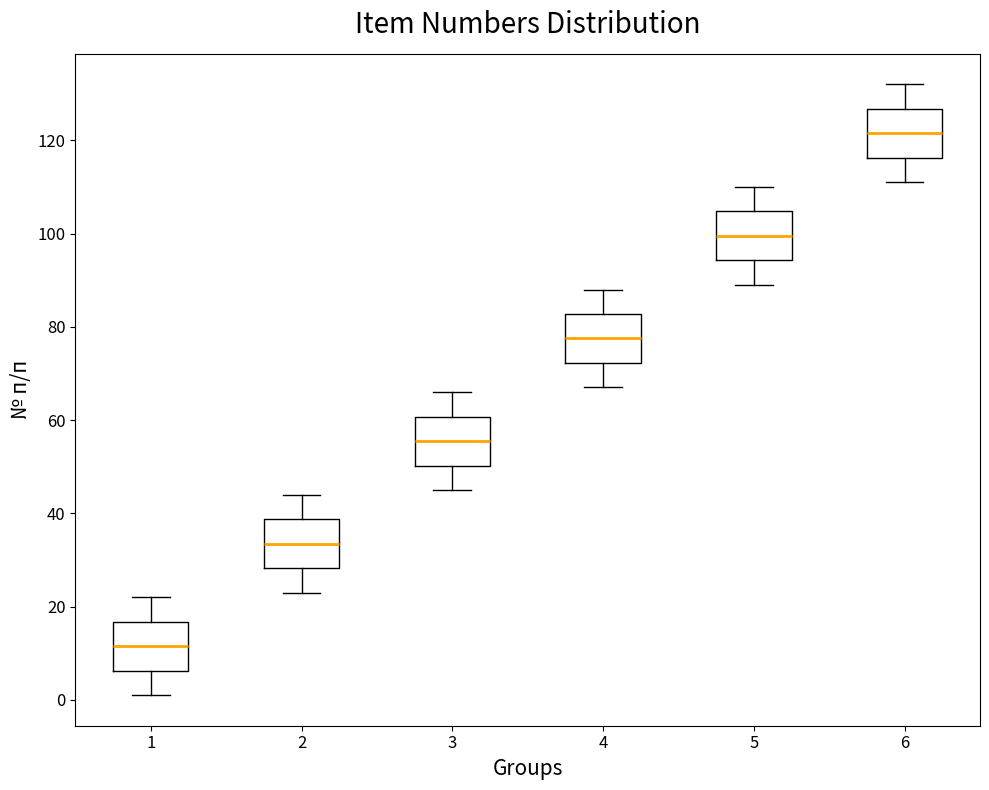

Which box's median line is the lowest?

1